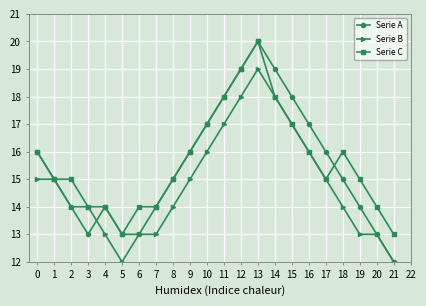

Rank the series by their average value, from highest to lowest.

Serie C, Serie A, Serie B